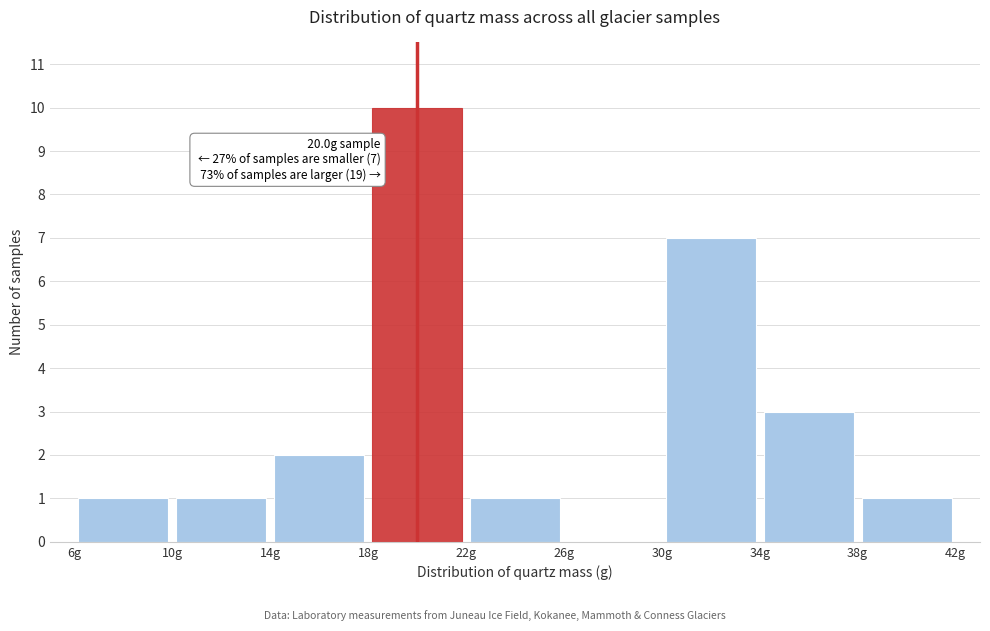

Over which range of the x-axis is the bar tallest?

18 to 22